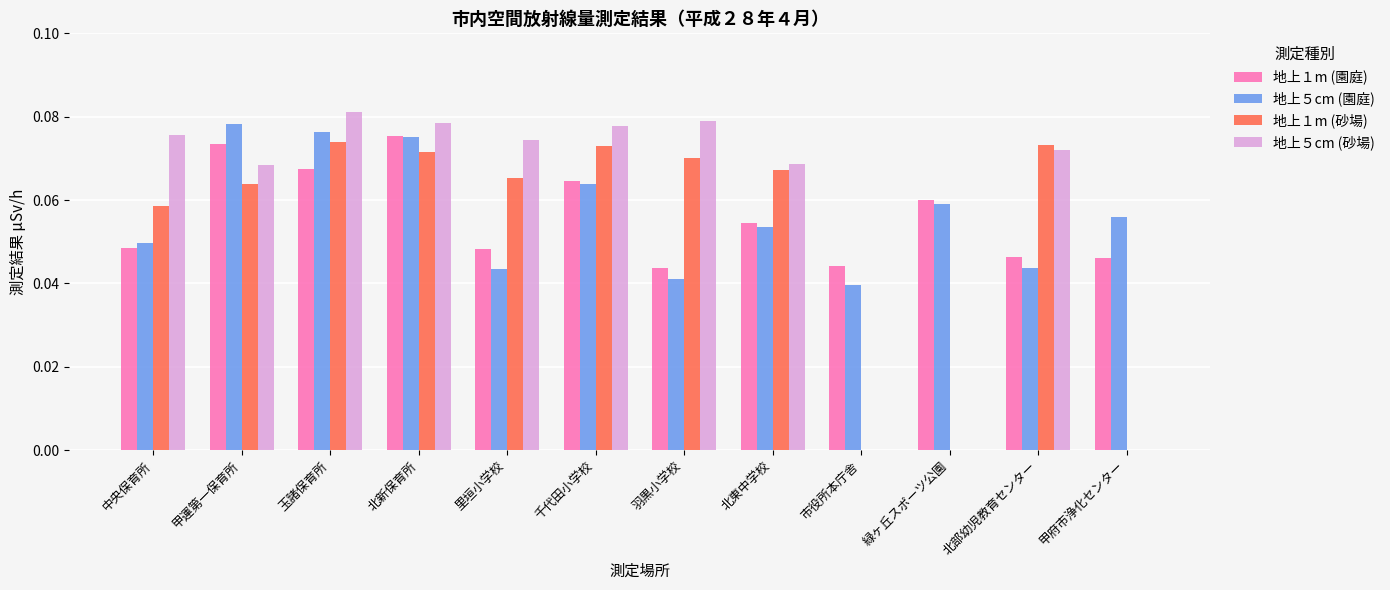

The 地上１m (園庭) series shows 0.0 at 北部幼児教育センター. True or false?

True